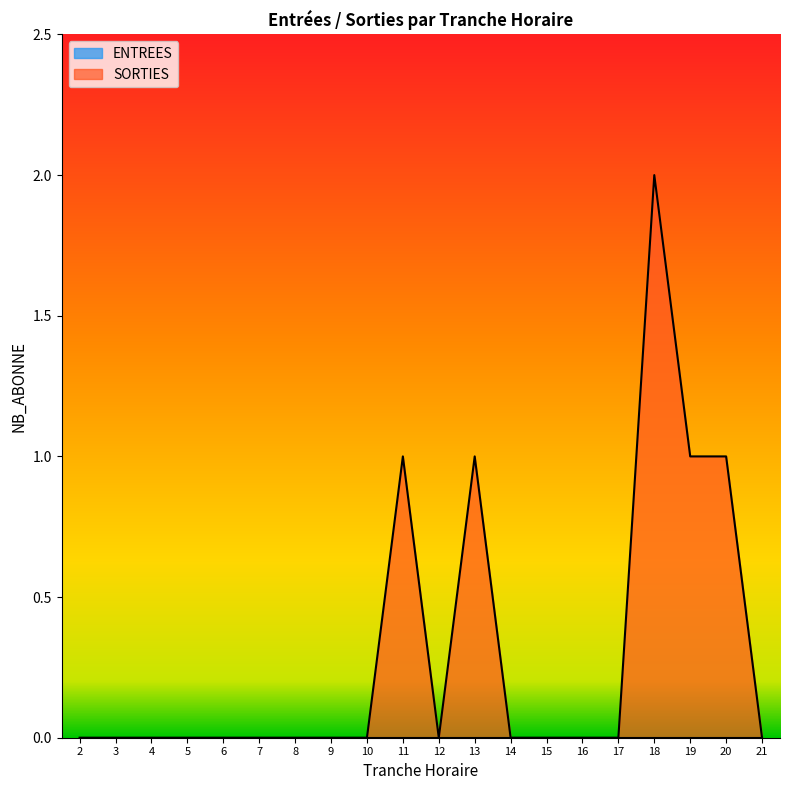

True or false: the data shows 1 at 11.

False